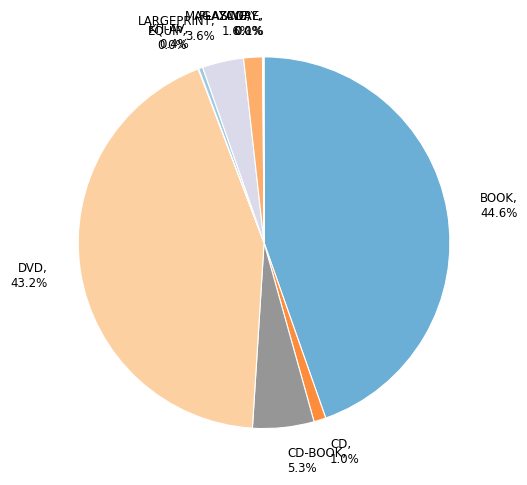

Is there any slice that represents more than half of the pie?

No